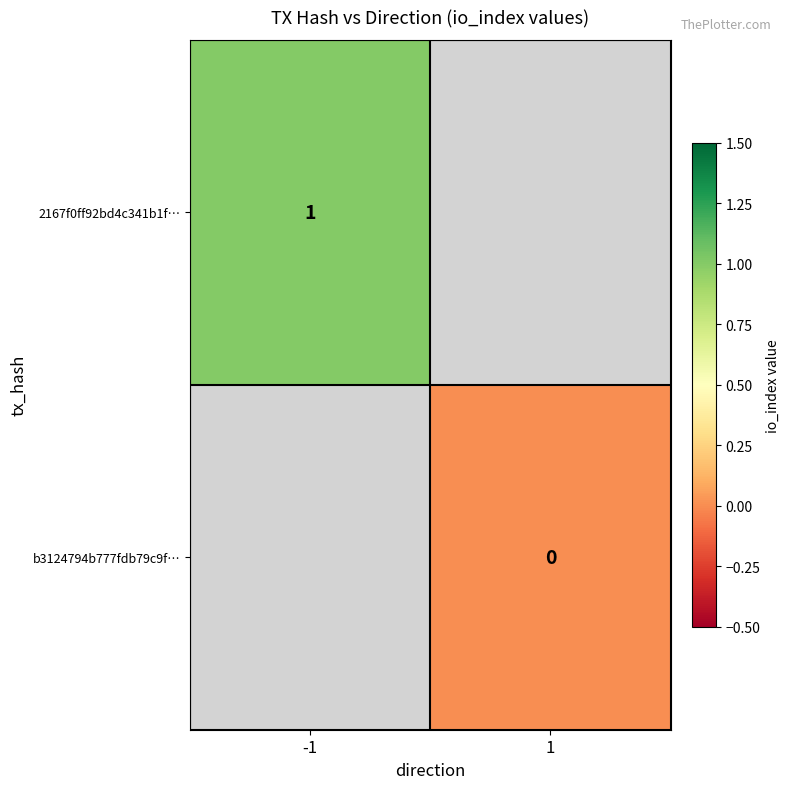

At how many categories does at least one series exceed 0?

1